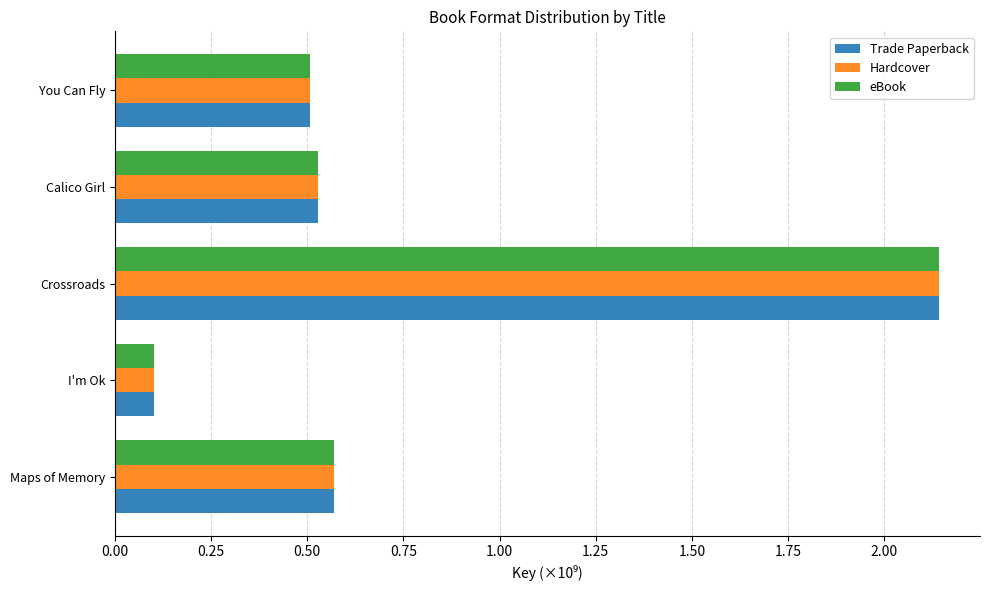

At which category is the sum across all series the highest?

Crossroads